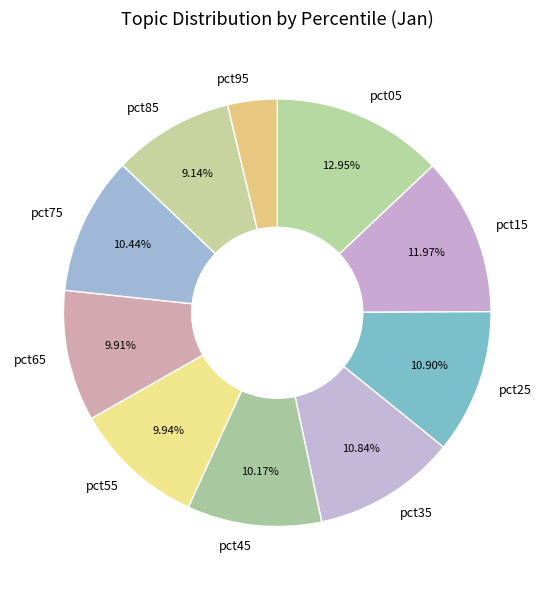

The pct15 slice represents 12% of the pie. True or false?

True